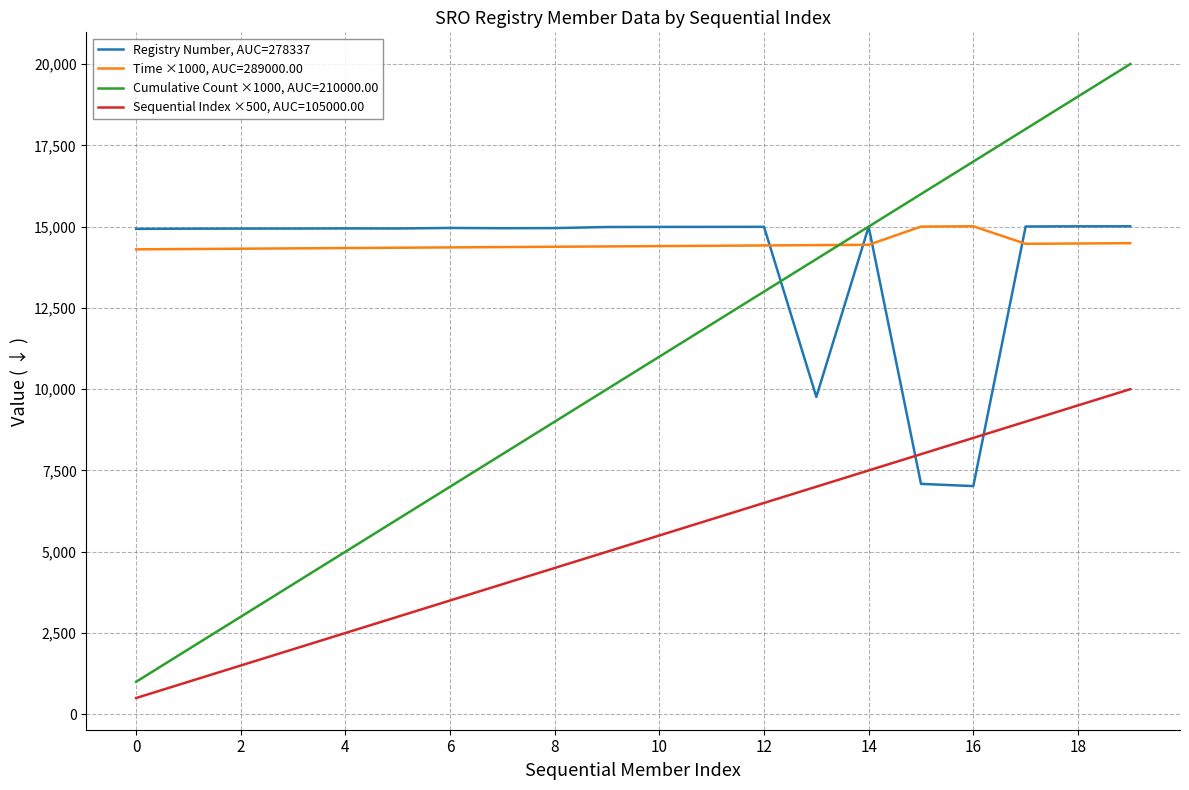

True or false: Registry Number, AUC=278337 and Sequential Index ×500, AUC=105000.00 intersect in this chart.

True